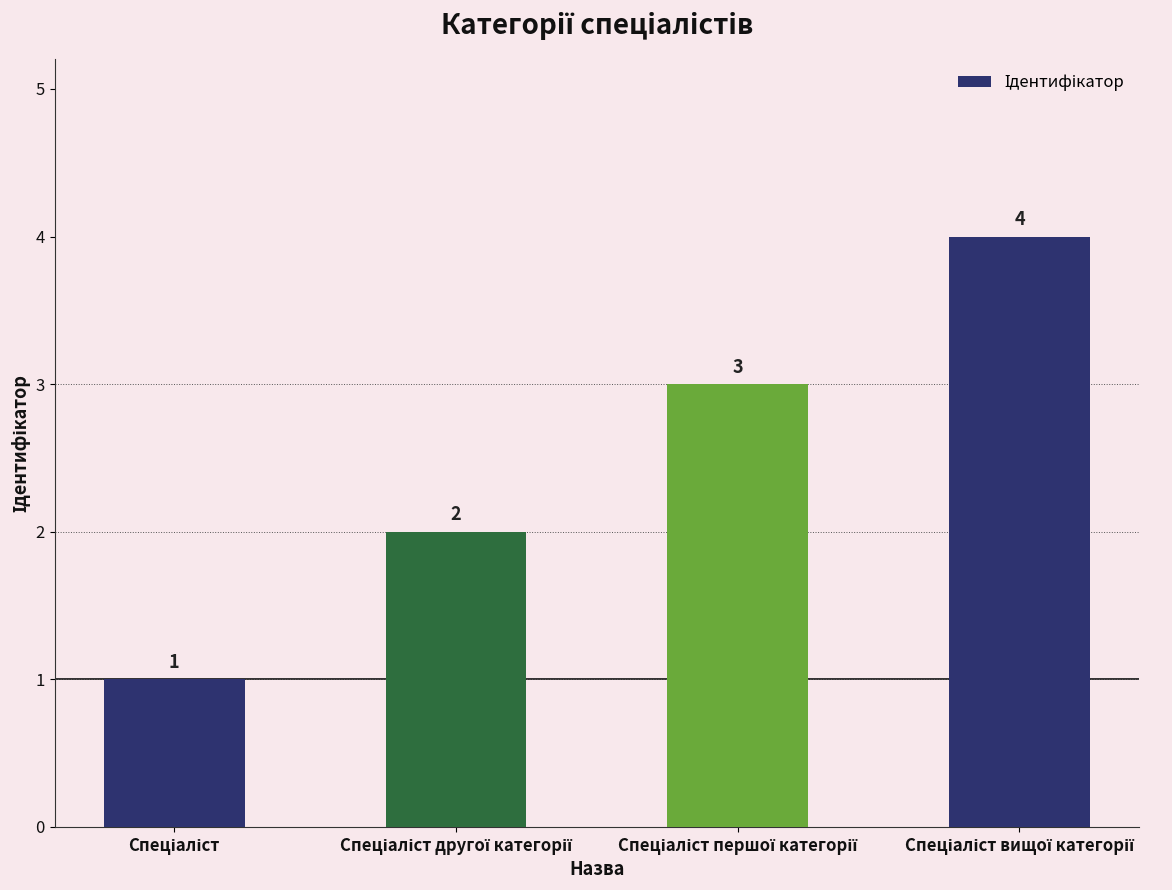

What is the sum of all values?

10